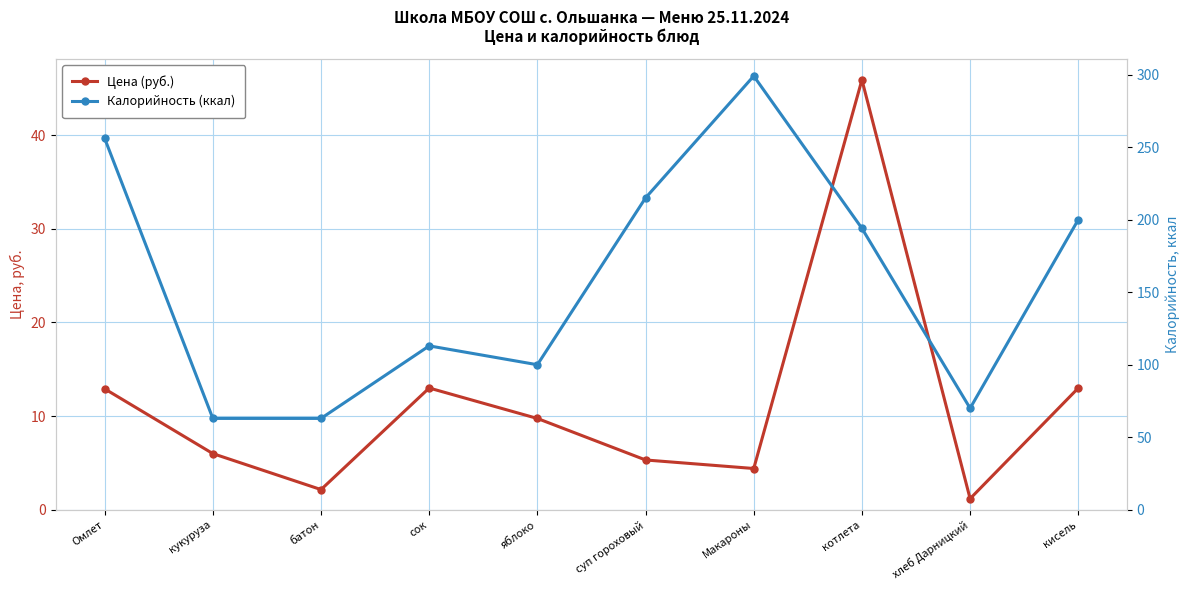

Rank the series by their average value, from lowest to highest.

Цена (руб.), Калорийность (ккал)